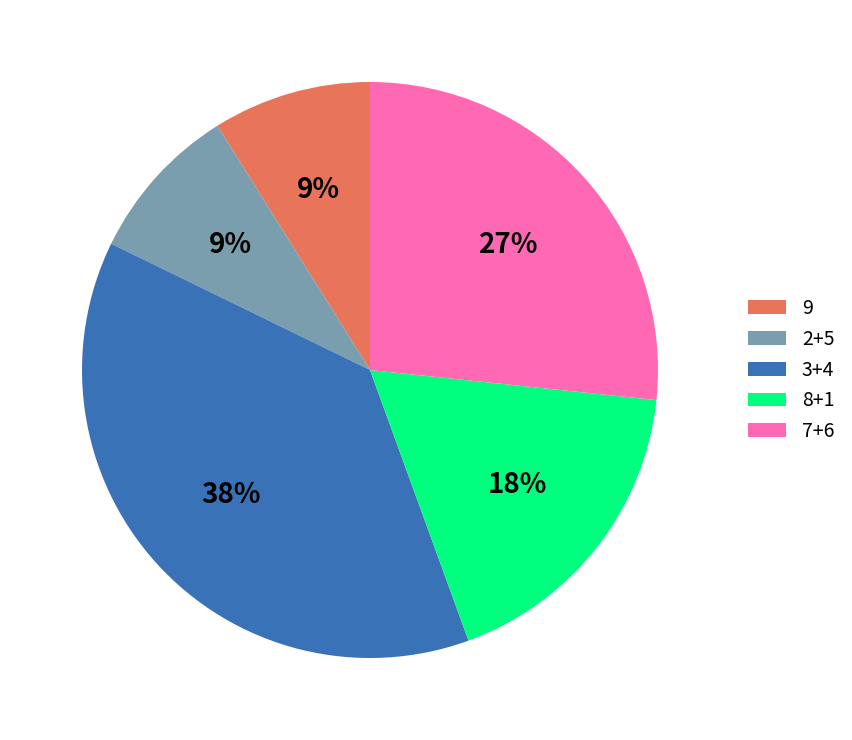

Is the sum of 9 and 3+4 greater than half?

No